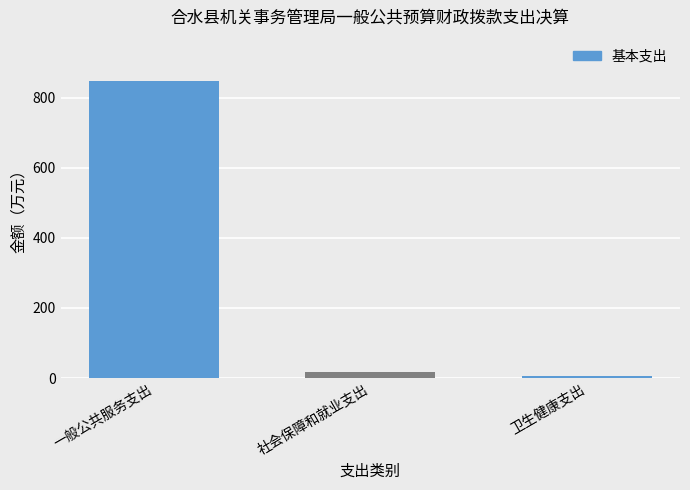

How many data points does each series have?

3